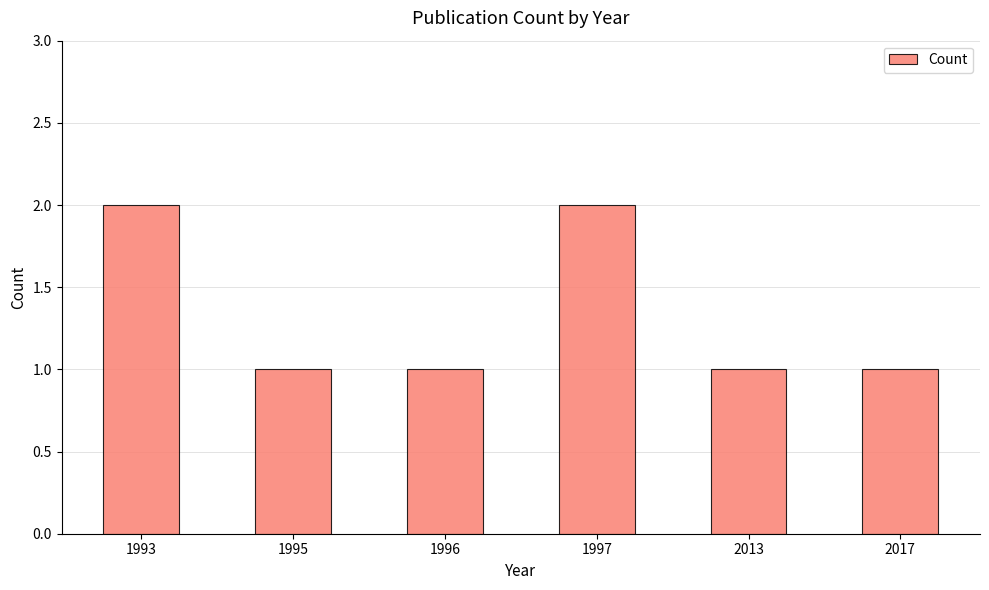

What is the maximum value shown in the chart?

2